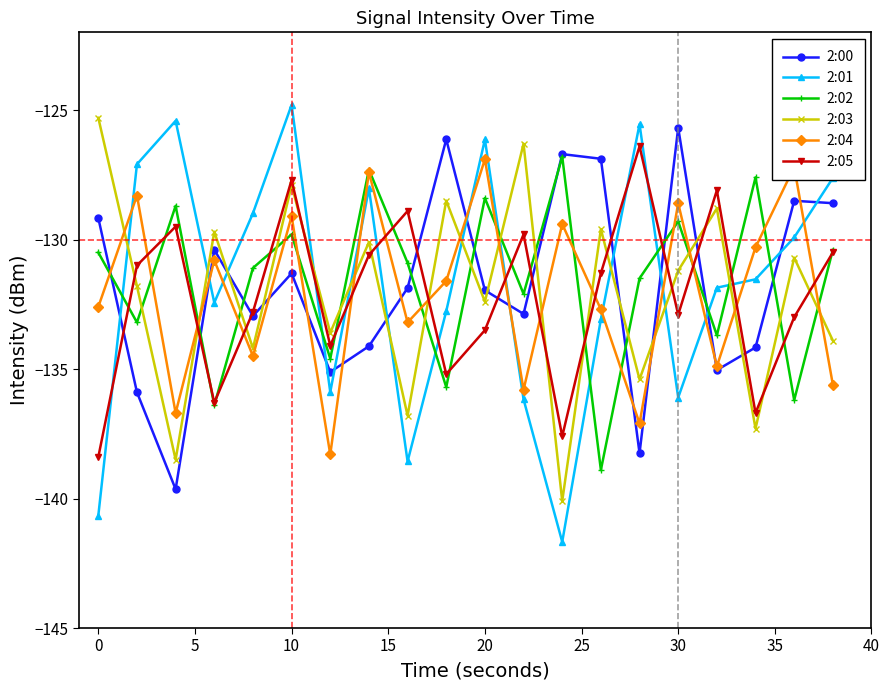

How many times do 2:02 and 2:03 cross each other?

15